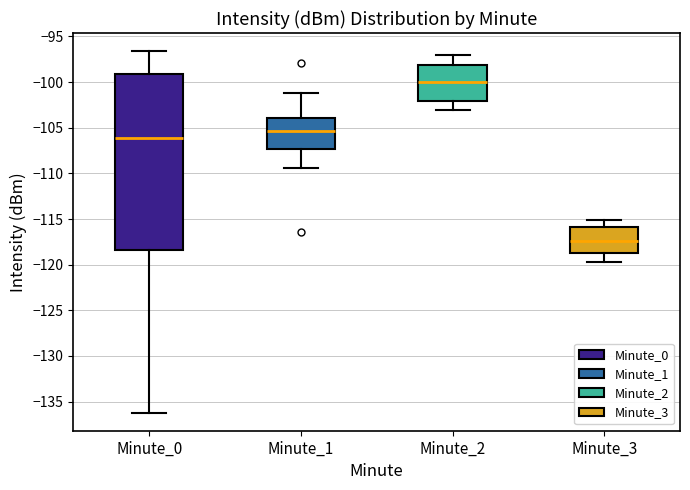

Reading left to right, transcribe this box plot: for each box, give where its median line is, the range the box spans, and where its two whiskers end, as read against the y-axis. The values are not printed on the chart, so give them approximately, as read against the axis.

Minute_0: median -106.0, box -118.5 to -99.0, whiskers -136.0 to -96.5
Minute_1: median -105.5, box -107.5 to -104.0, whiskers -109.5 to -101.0
Minute_2: median -100.0, box -102.0 to -98.0, whiskers -103.0 to -97.0
Minute_3: median -117.5, box -119.0 to -116.0, whiskers -120.0 to -115.0